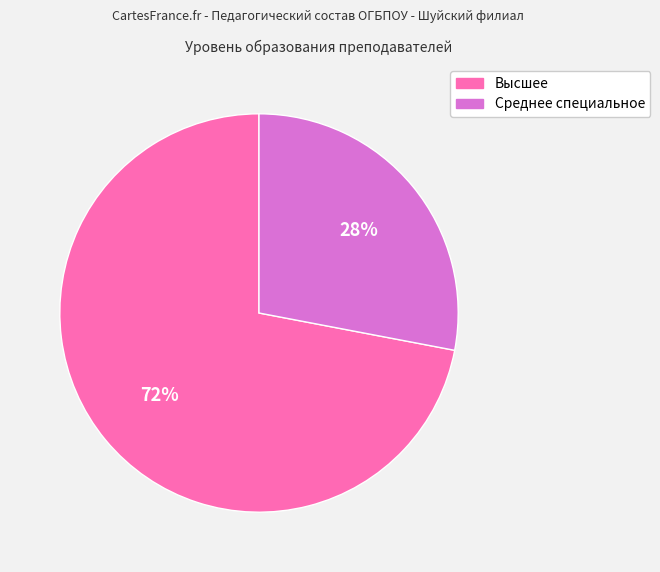

Is it true that Высшее is 72% of the pie?

True